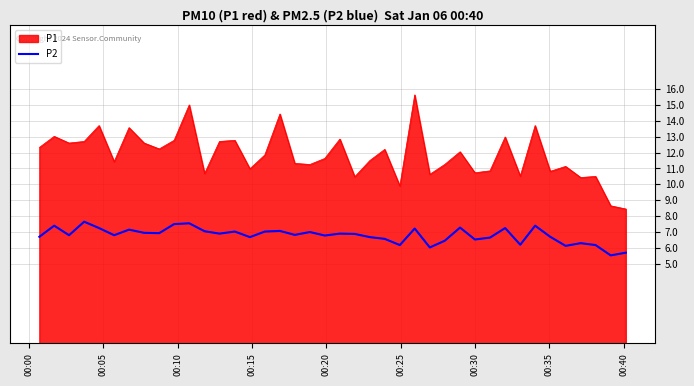

What is the difference between the maximum and minimum values in the P2 series?

2.1